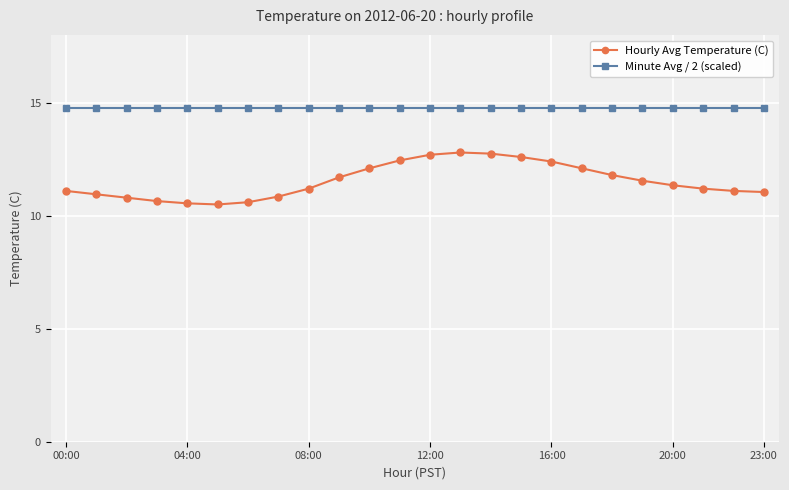

Rank the series by their average value, from lowest to highest.

Hourly Avg Temperature (C), Minute Avg / 2 (scaled)